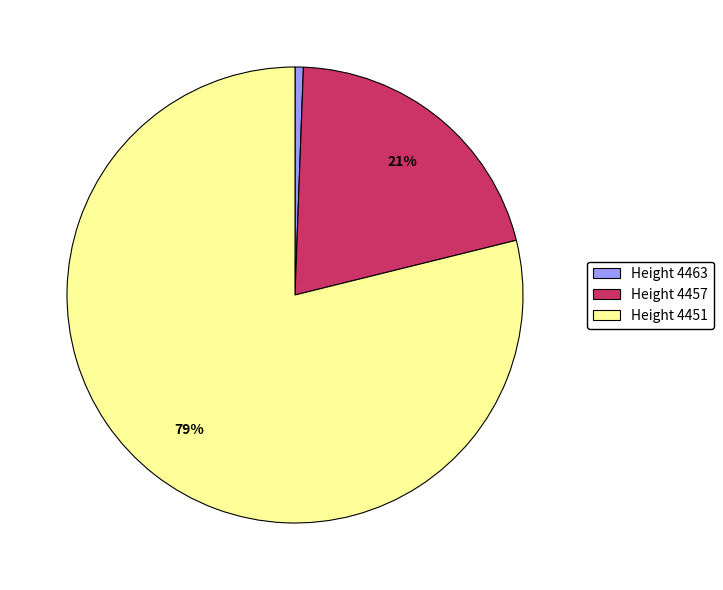

How many segments does this pie chart have?

3